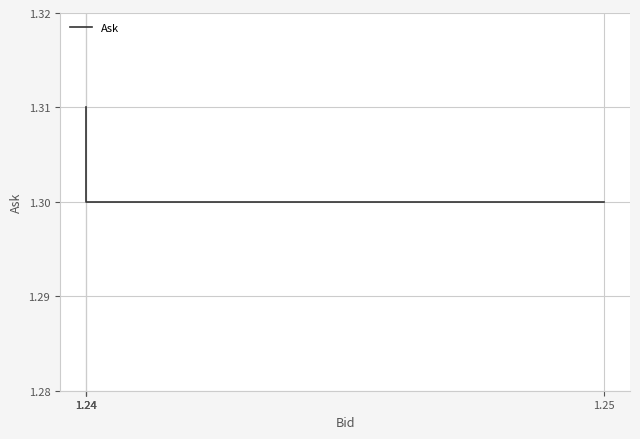

What value does the data have at 1.24?

1.3